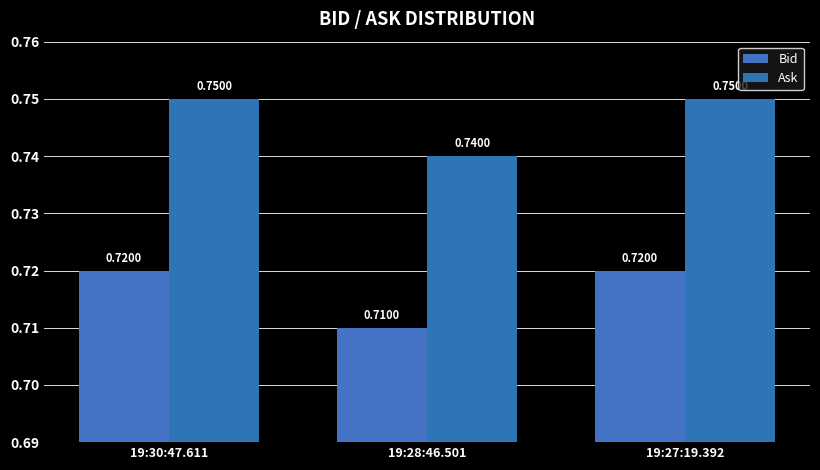

At which category does the chart reach its peak across all series?

19:30:47.611